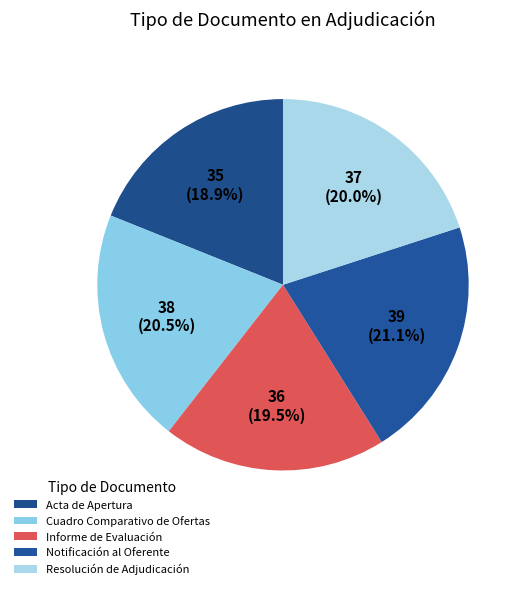

Between Cuadro Comparativo de Ofertas and Informe de Evaluación, which is larger?

Cuadro Comparativo de Ofertas